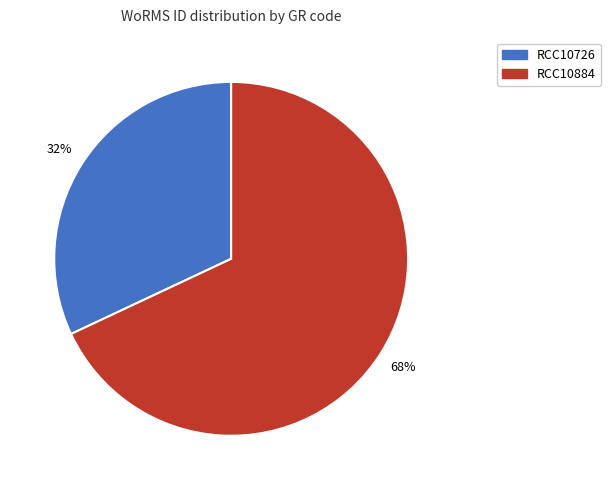

What is the ratio of the value at RCC10884 to the value at RCC10726?

2.1